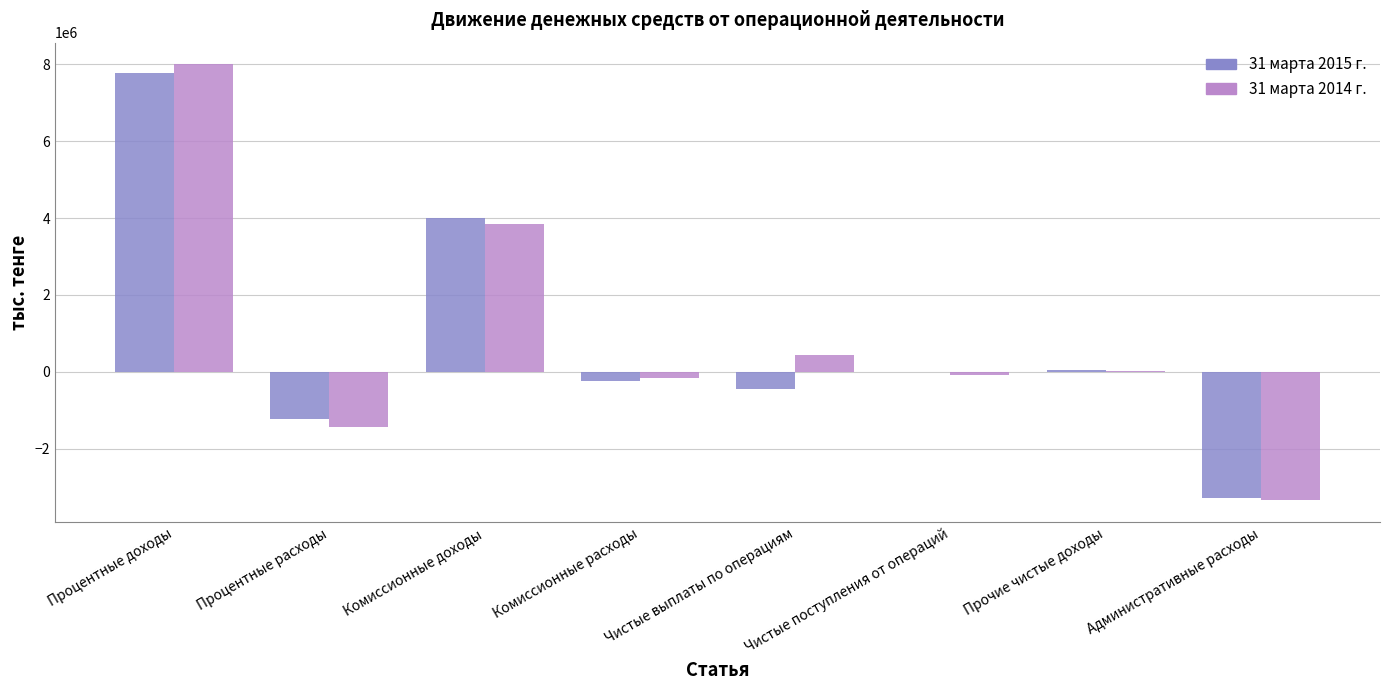

Which series changed the most between Процентные расходы and Комиссионные доходы?

31 марта 2014 г.